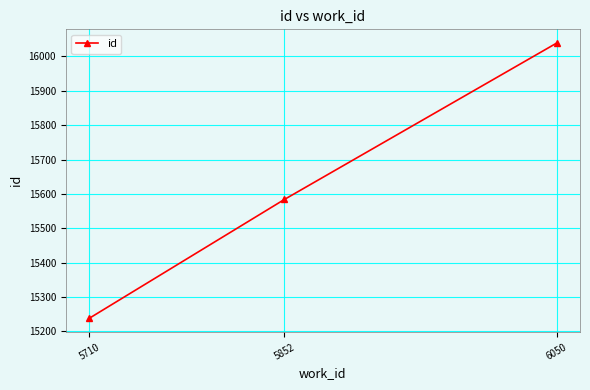

Count the number of categories in the chart.

3